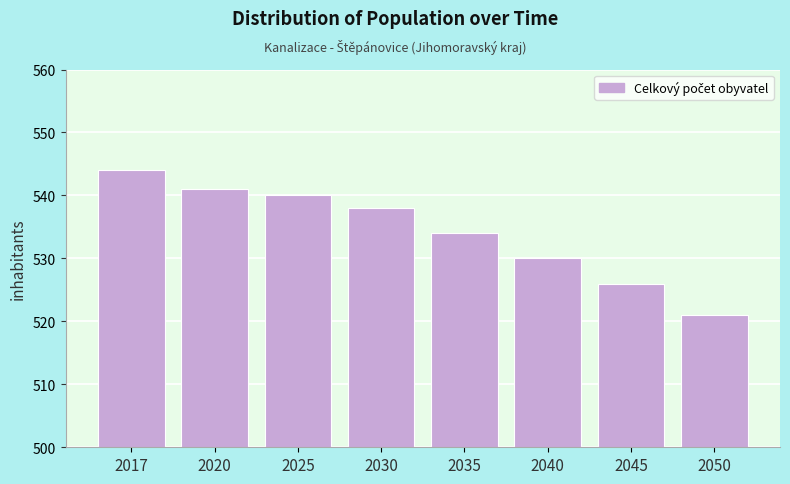

Reading left to right, list all the values displayed in this chart.

544	541	540	538	534	530	526	521